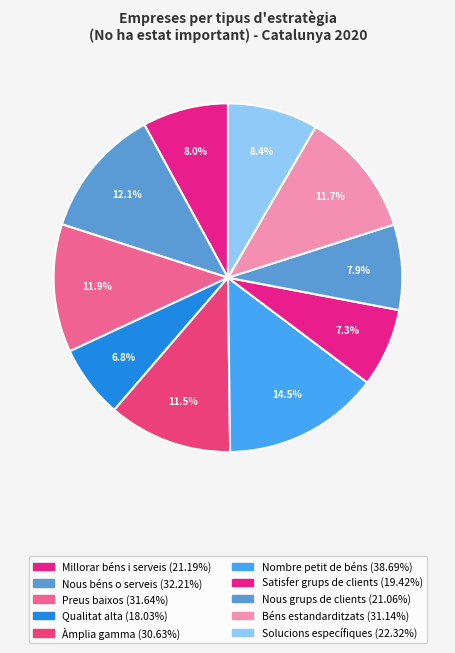

Count the number of slices in the pie.

10